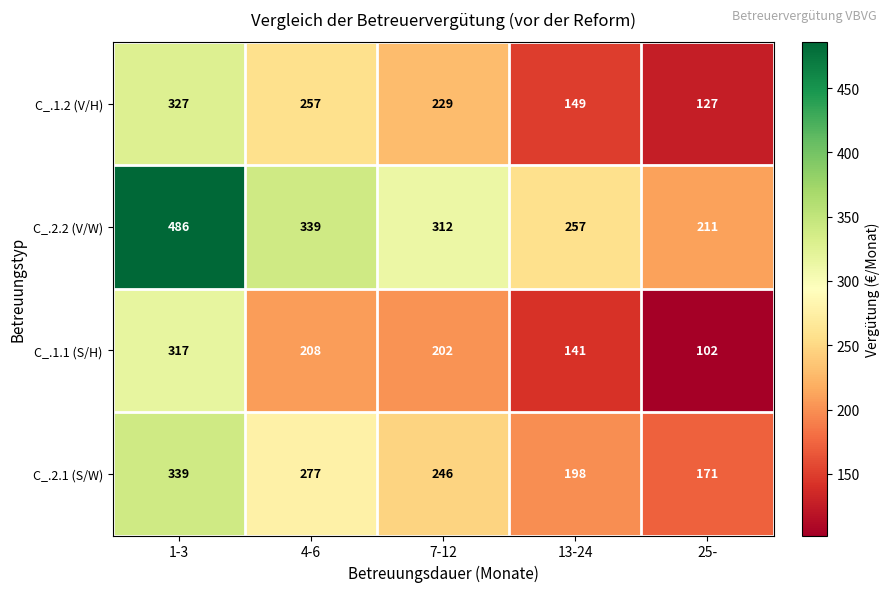

Reading right to left, list all the values displayed in this chart.

C_.1.2 (V/H): 127	149	229	257	327
C_.2.2 (V/W): 211	257	312	339	486
C_.1.1 (S/H): 102	141	202	208	317
C_.2.1 (S/W): 171	198	246	277	339